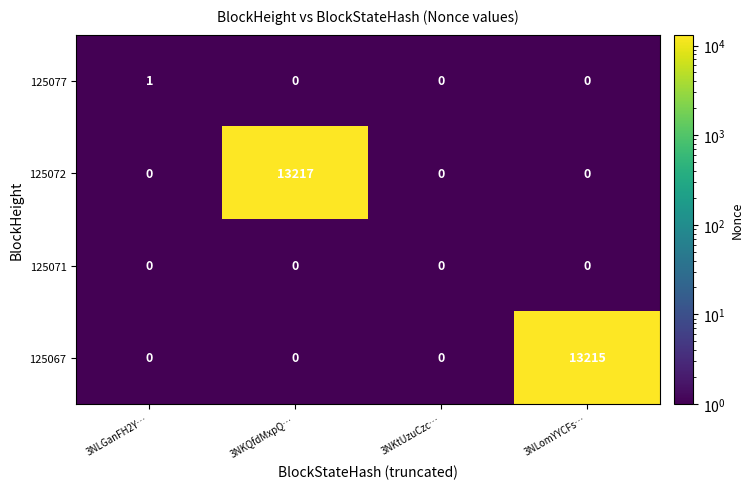

Is it true that 125071 equals 0 at 3NLomYYCFs…?

True